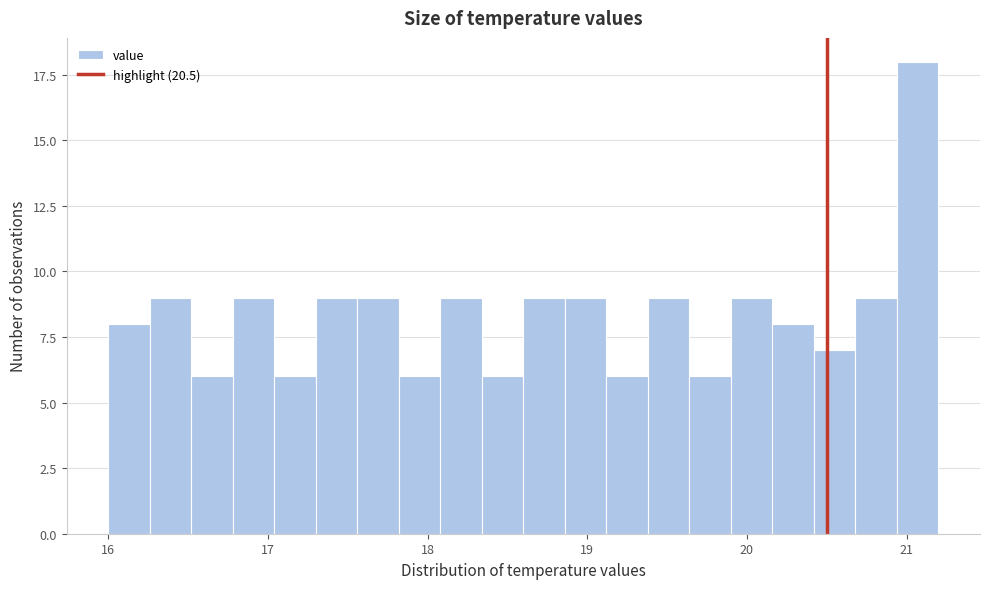

Read against the x-axis, roughly where is the centre of the tallest bar?

21.1